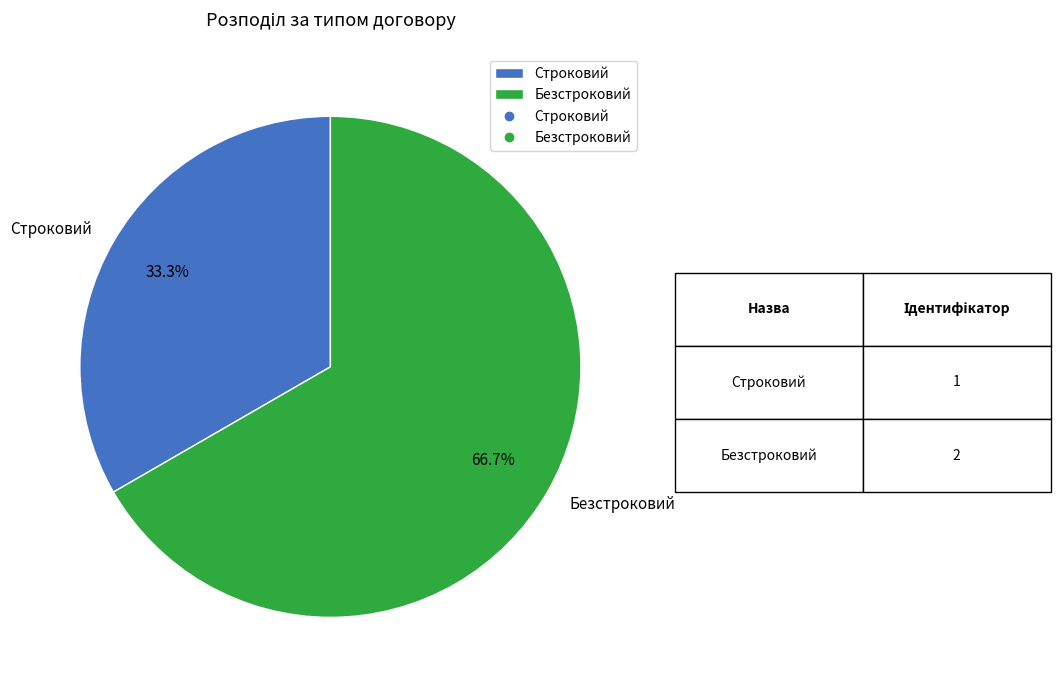

Count the number of slices in the pie.

2